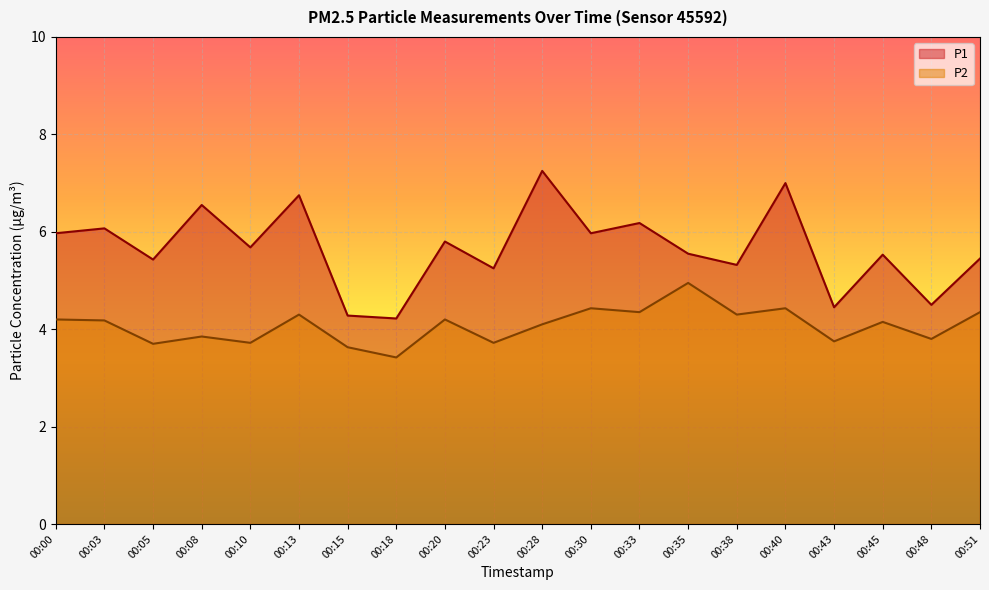

In P2, how many points are higher than both neighbors (excluding endpoints)?

7